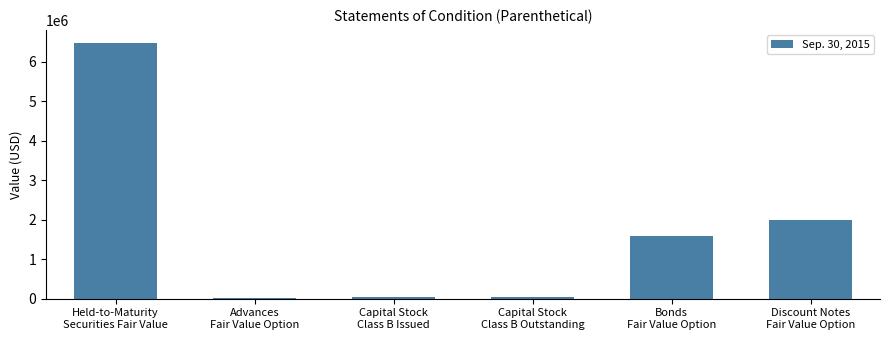

Approximately how many times larger is the value at Discount Notes
Fair Value Option compared to Capital Stock
Class B Outstanding?

48.5